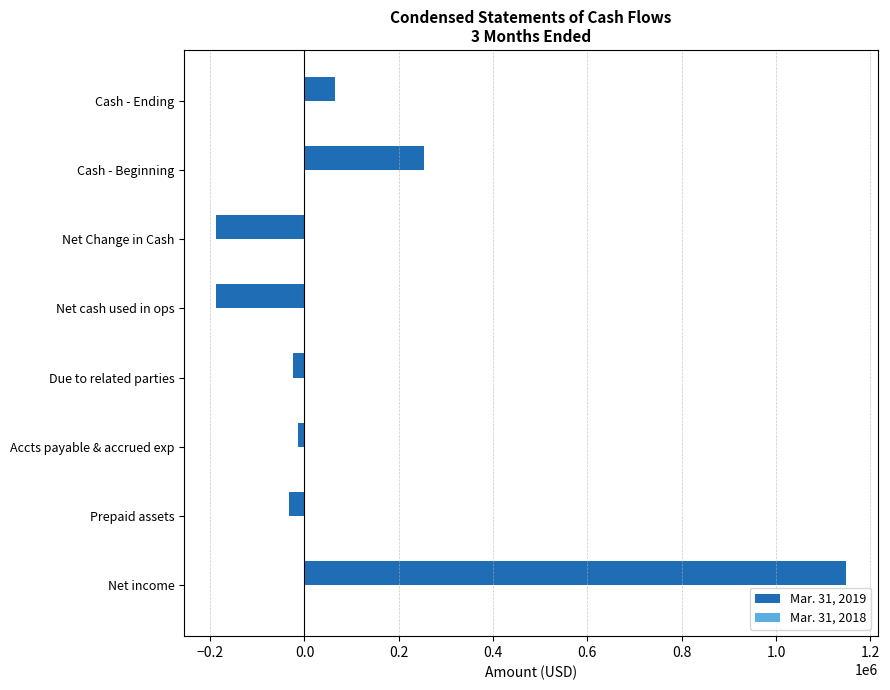

At which category is the sum across all series the highest?

Net income